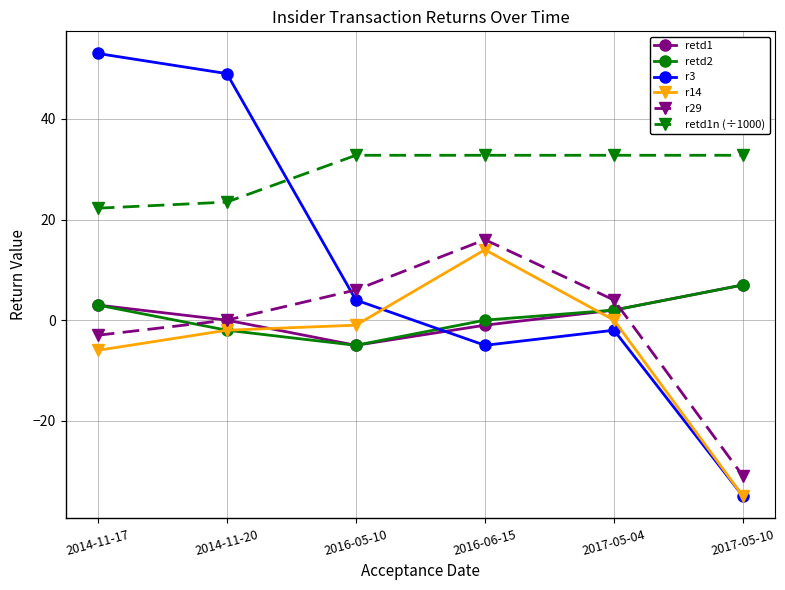

Reading left to right, list all the values displayed in this chart.

retd1: 3.0	0.0	-5.0	-1.0	2.0	7.0
retd2: 3.0	-2.0	-5.0	0.0	2.0	7.0
r3: 53.0	49.0	4.0	-5.0	-2.0	-35.0
r14: -6.0	-2.0	-1.0	14.0	0.0	-35.0
r29: -3.0	0.0	6.0	16.0	4.0	-31.0
retd1n (÷1000): 22.2	23.5	32.8	32.8	32.8	32.8